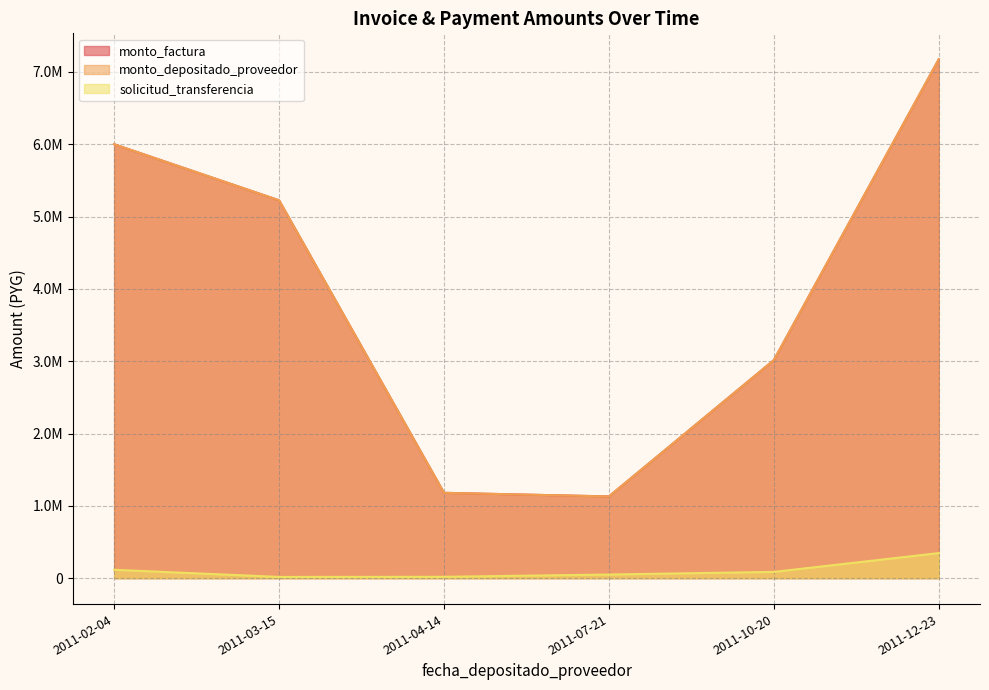

Is it true that monto_depositado_proveedor equals 1541703 at 2011-12-23?

False